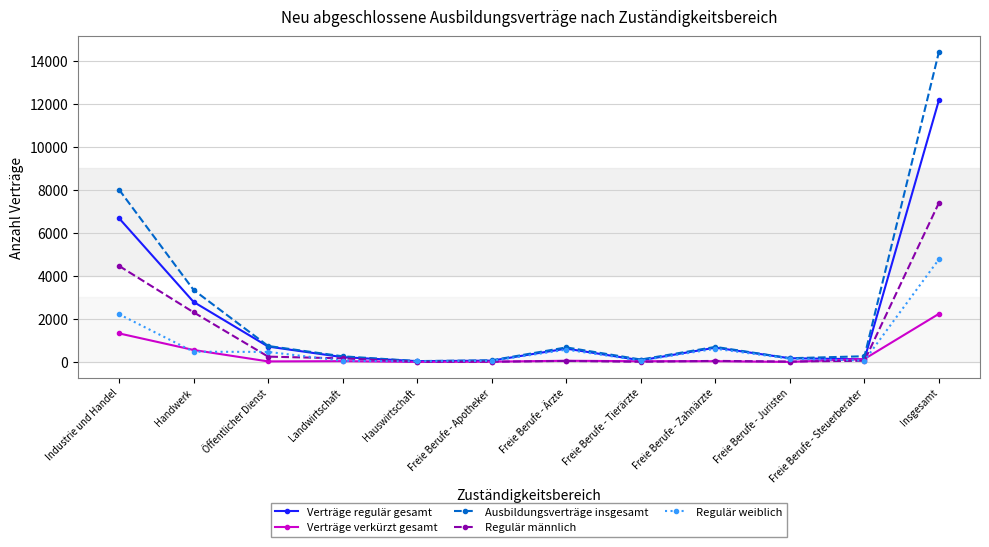

How many interior local valleys does the Verträge regulär gesamt series have?

3